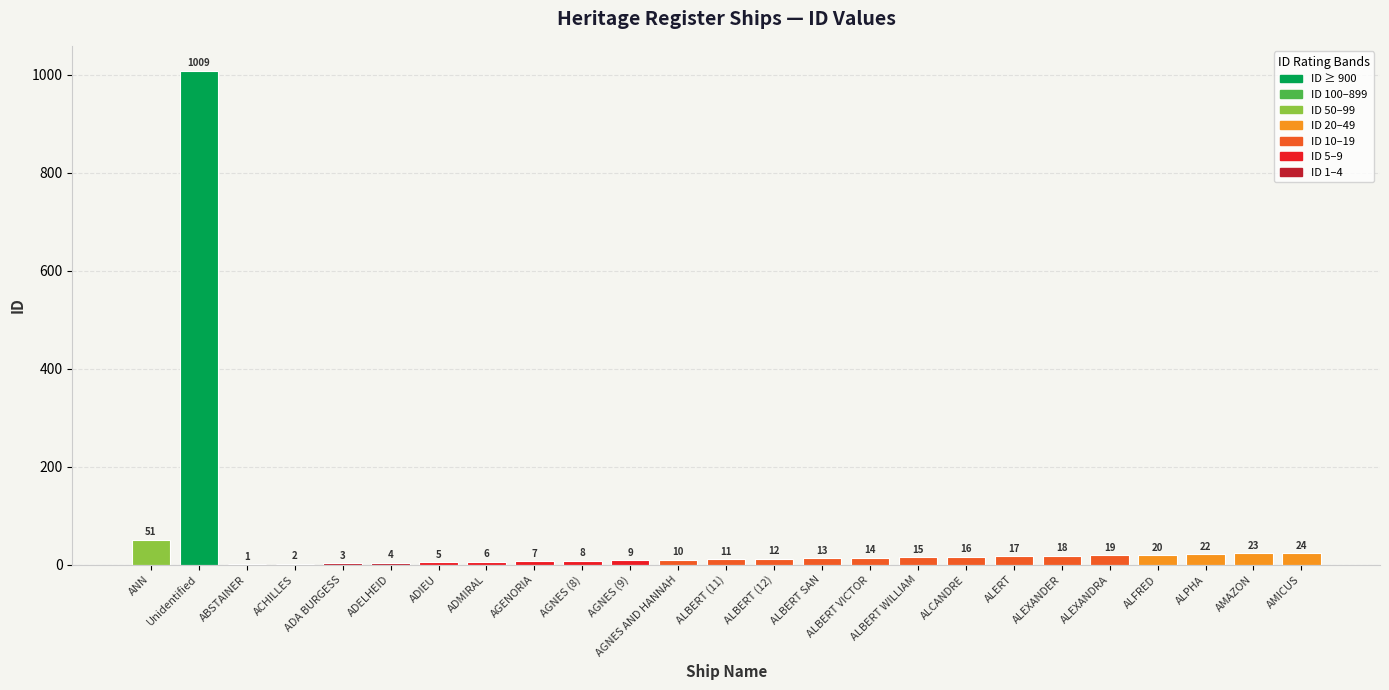

What is the sum of the values at AGNES (9) and Unidentified?

1018